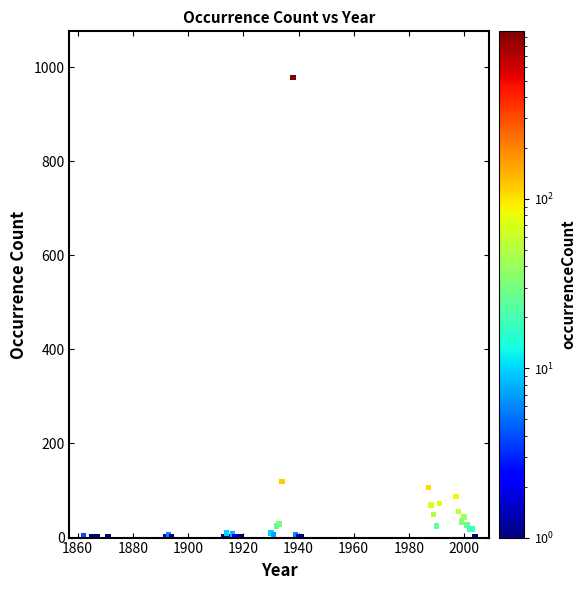

What Y value in the scatter plot is closest to 489?

119